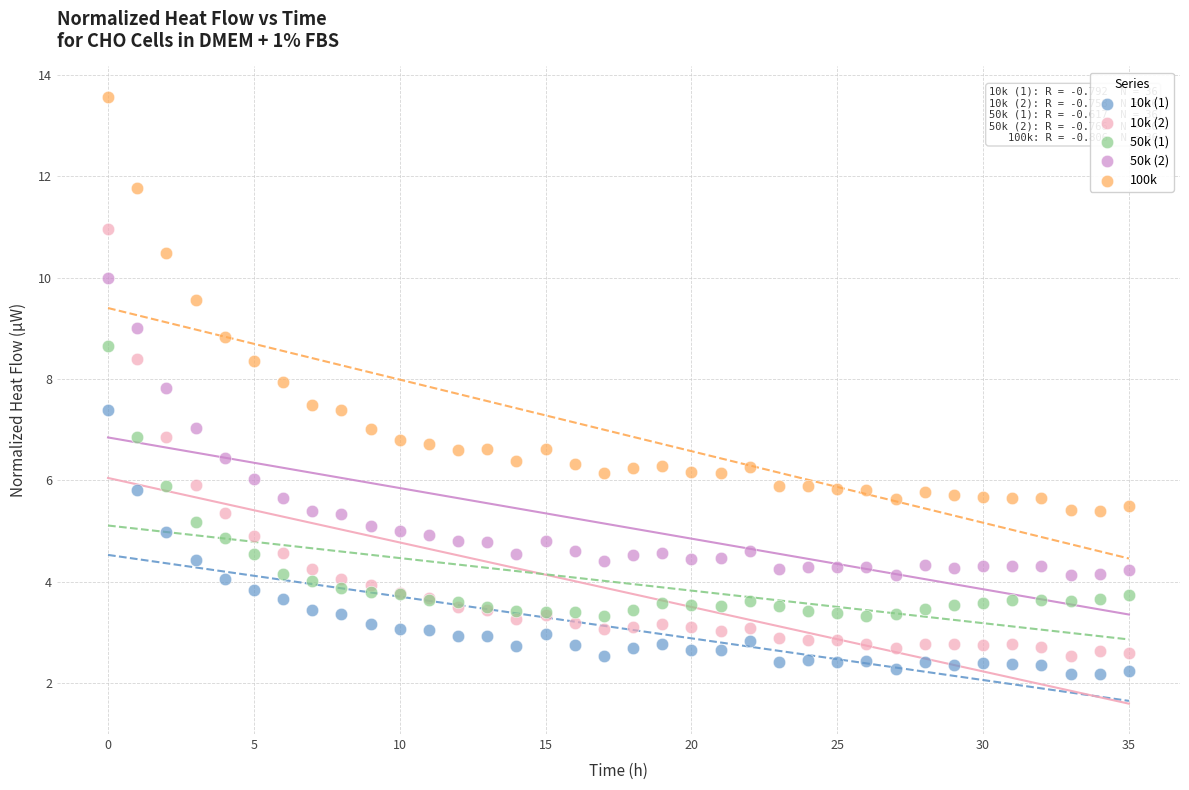

Which series has the widest spread of Y values?

10k (2)